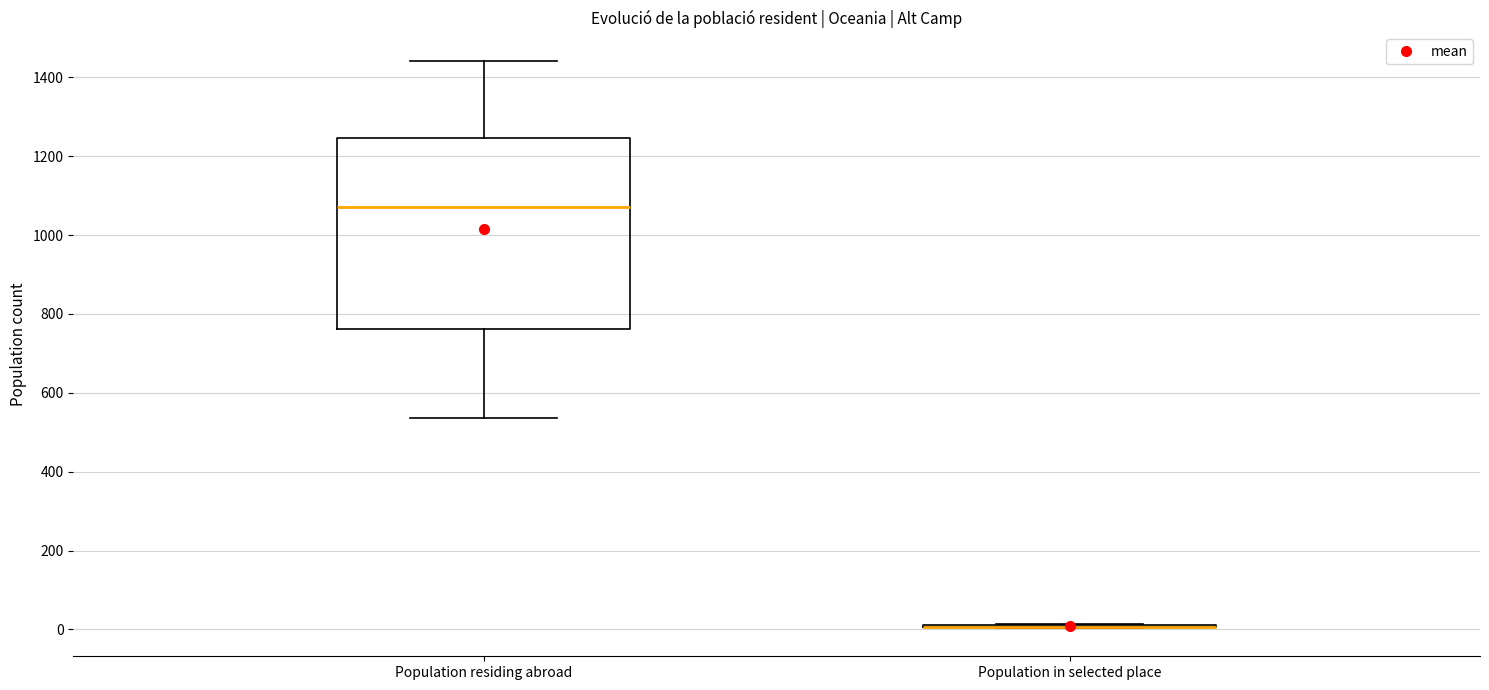

Reading left to right, read every box against the y-axis: the position of its median line, the range the box covers, and the ends of its whiskers. The values are not printed on the chart, so give them approximately, as read against the axis.

Population residing abroad: median 1080, box 760 to 1240, whiskers 540 to 1440
Population in selected place: box collapsed to a line at 0, whiskers 0 to 20